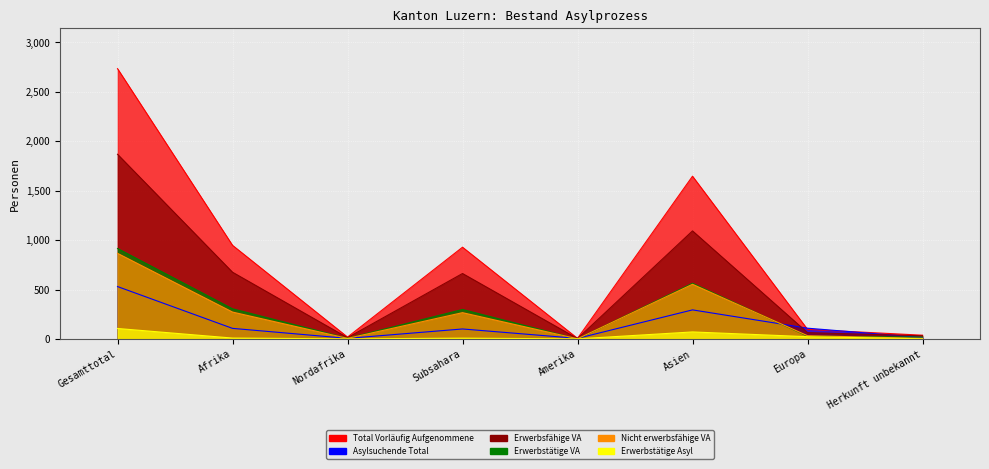

Does the chart display data point markers on the line(s)?

No